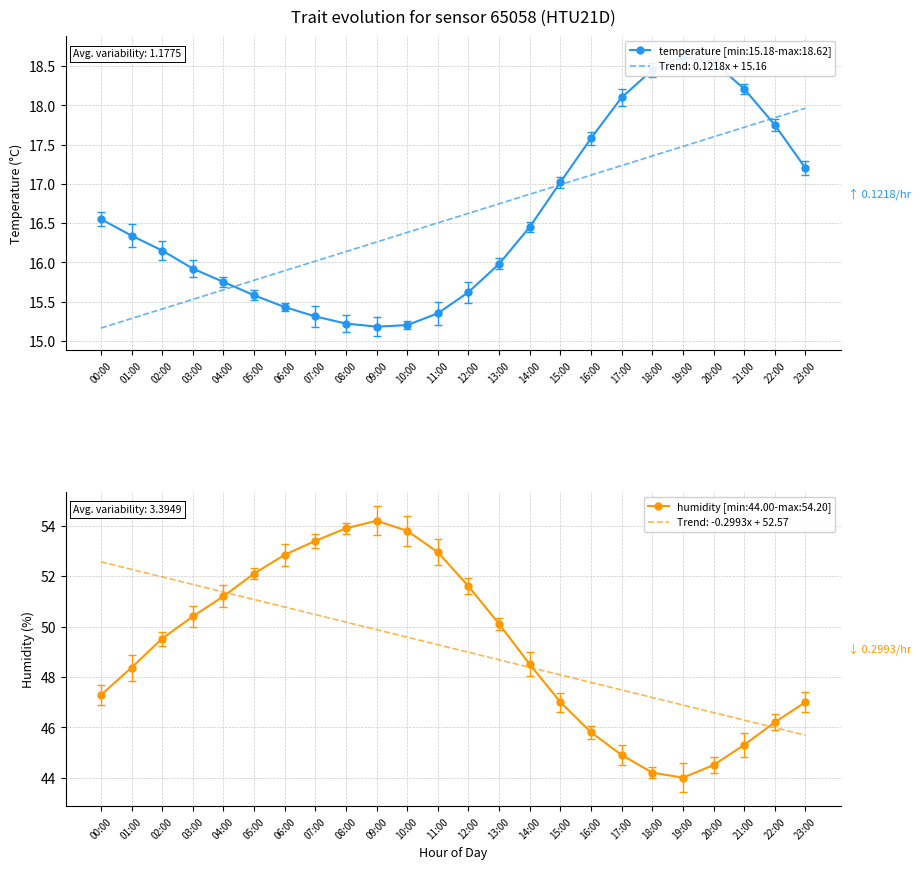

Which series has the widest spread of values?

humidity